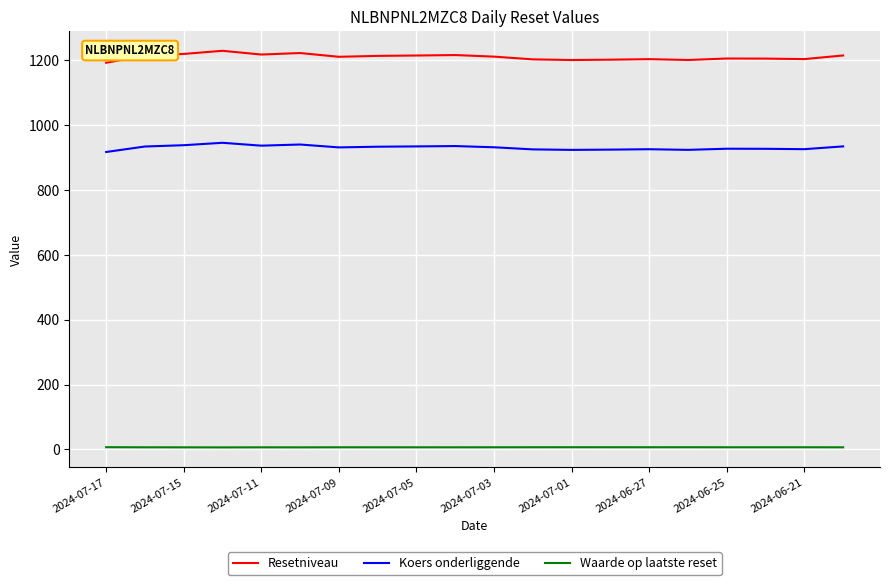

What are all the series names shown in the legend?

Resetniveau, Koers onderliggende, Waarde op laatste reset